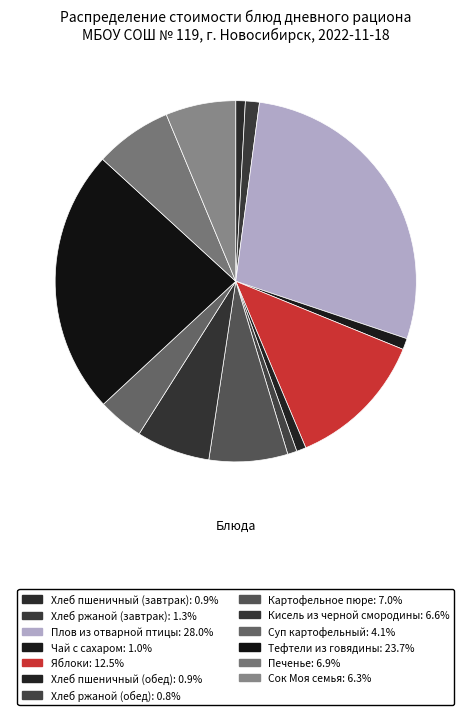

Is Сок Моя семья the majority of the pie?

No